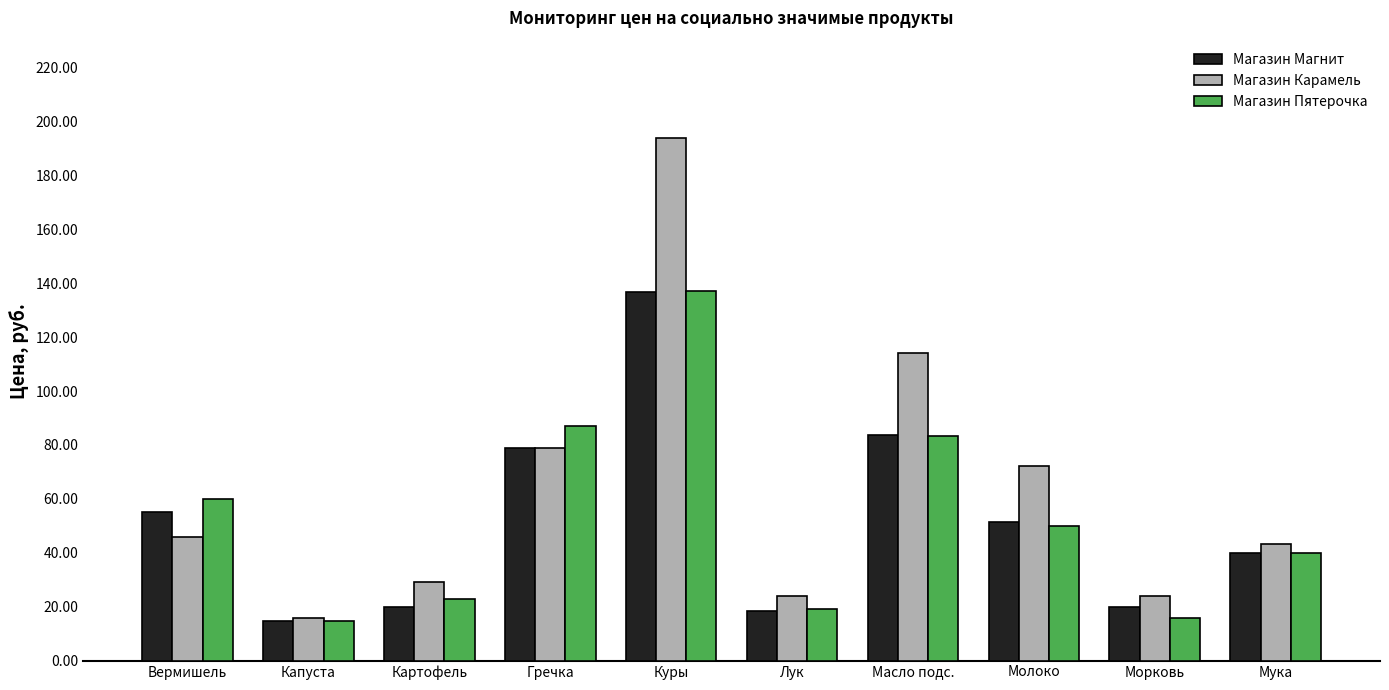

Which series has the widest spread of values?

Магазин Карамель